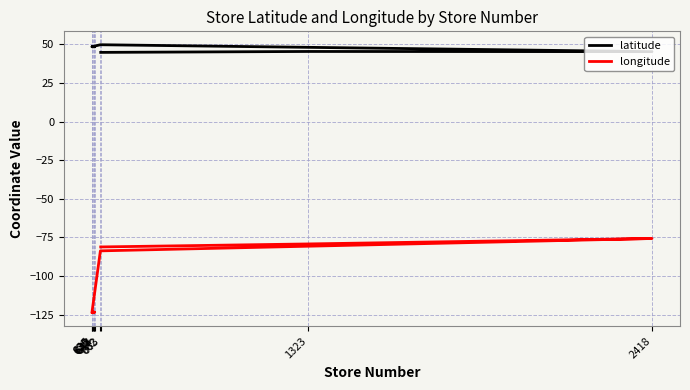

Reading right to left, transcribe all the data shown in this chart.

latitude: 48.6	48.5	48.5	48.4	48.4	48.4	49.7	45.2	45.3	44.7
longitude: -123.4	-123.3	-123.4	-123.4	-123.4	-123.7	-83.7	-75.7	-79.2	-81.1